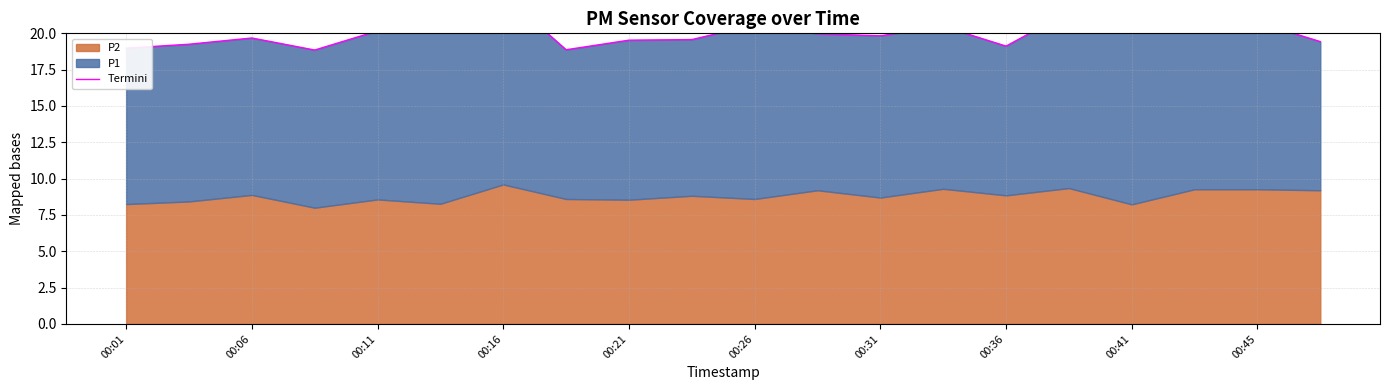

The chart shows a value of 20.7 at 00:41. True or false?

True